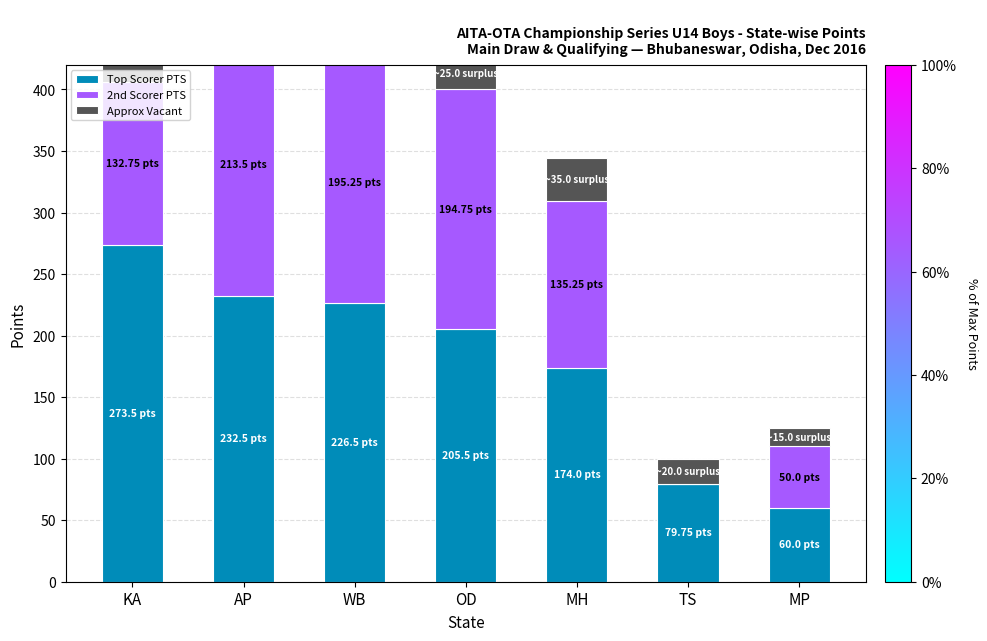

What value does the 2nd Scorer PTS series have at MH?

135.2